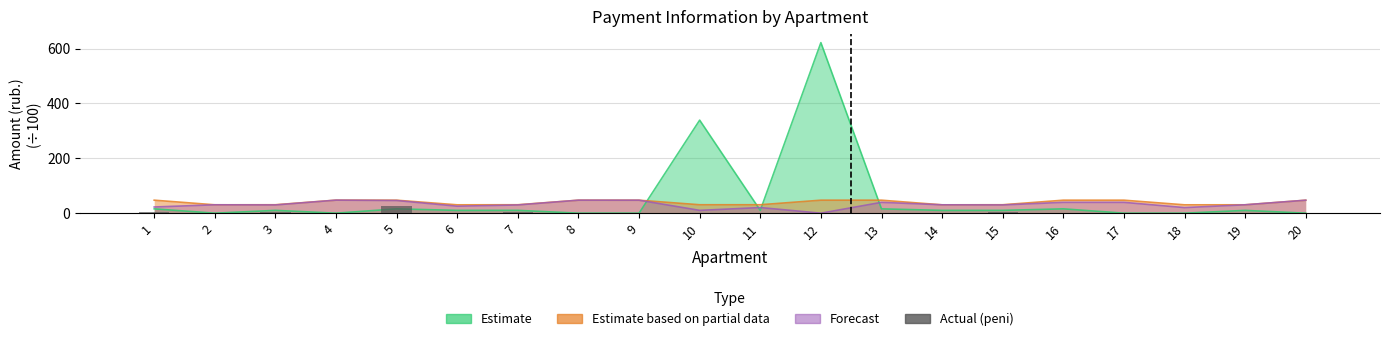

How many values exceed 0?

8